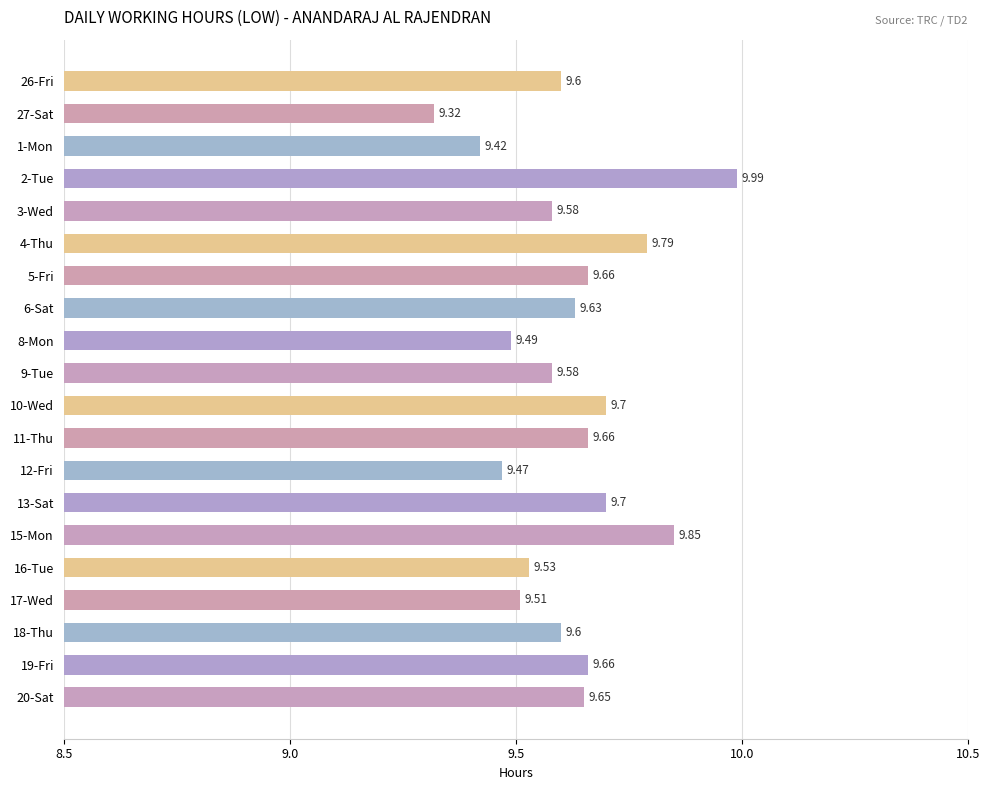

What is the greatest value displayed?

10.0